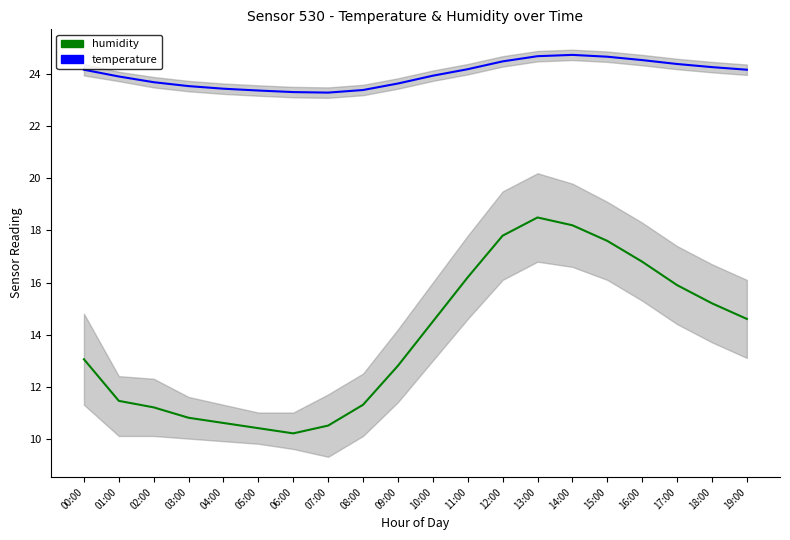

What is the sum of all temperature values?

480.0